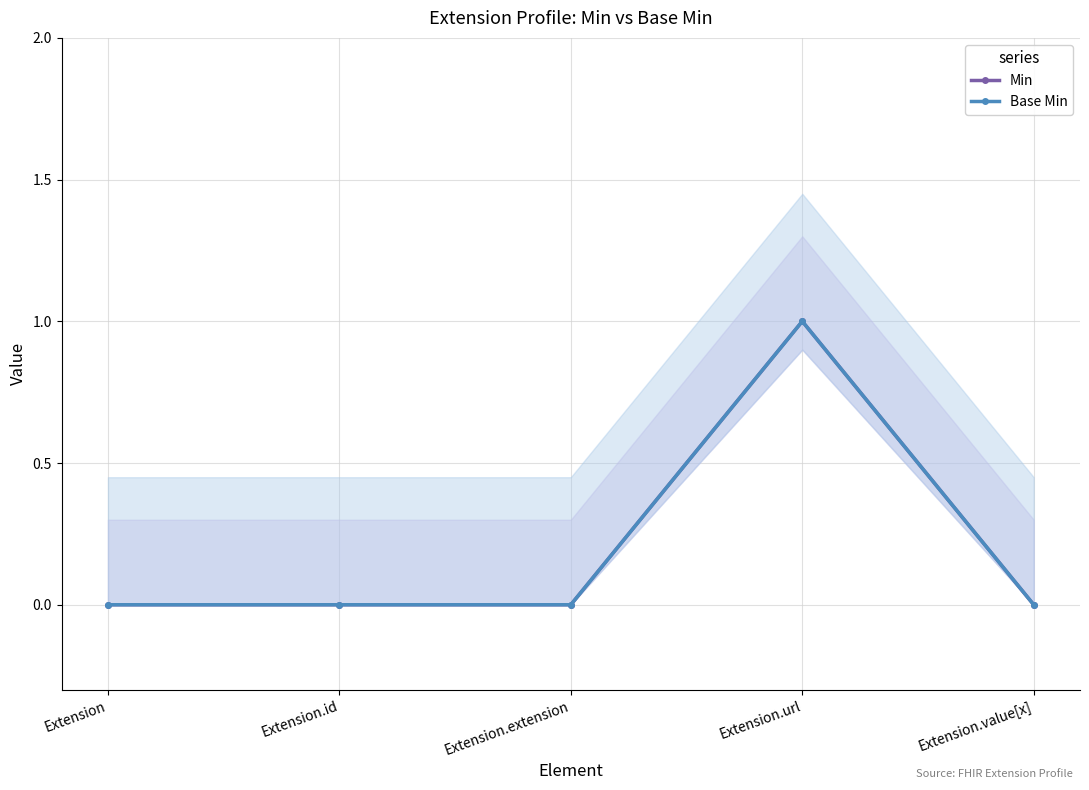

Between Extension and Extension.extension, which series saw the biggest shift?

Min